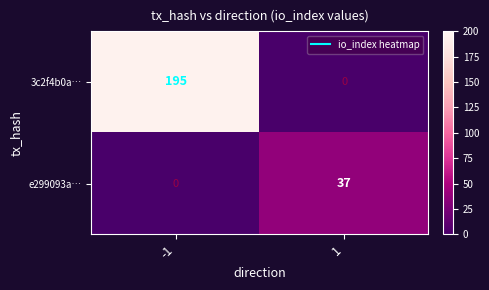

What is the maximum value shown in the chart?

195